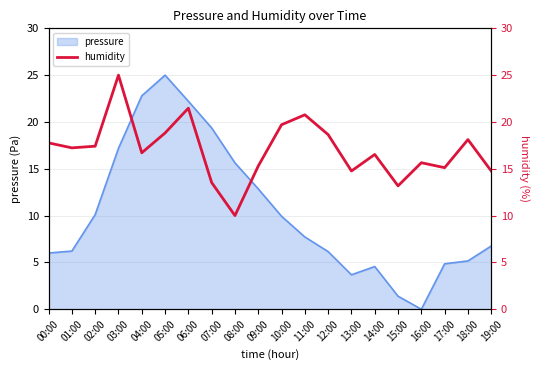

Is it true that the value at 13:00 is 22.7?

False